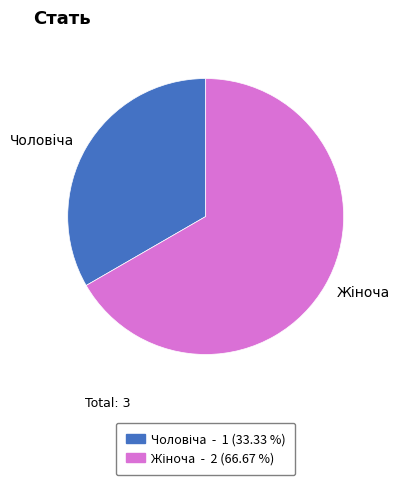

Is there a majority slice in this chart?

Yes